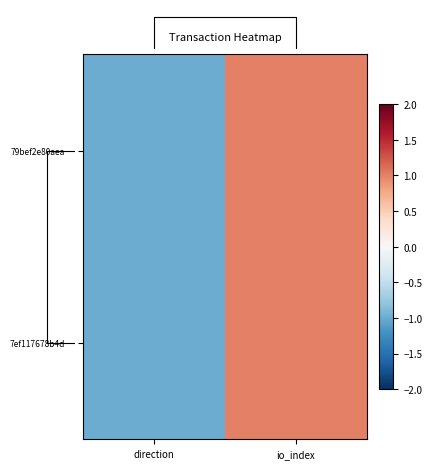

The value of 7ef117678b4d… at direction is -1. True or false?

True